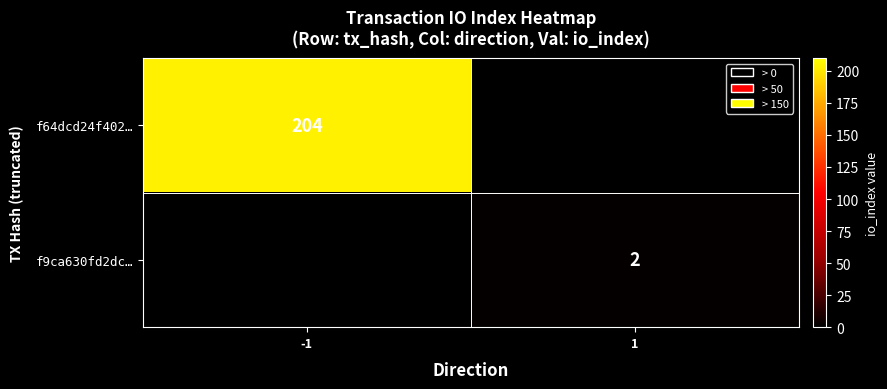

The f64dcd24f402… series shows 204 at -1. True or false?

True